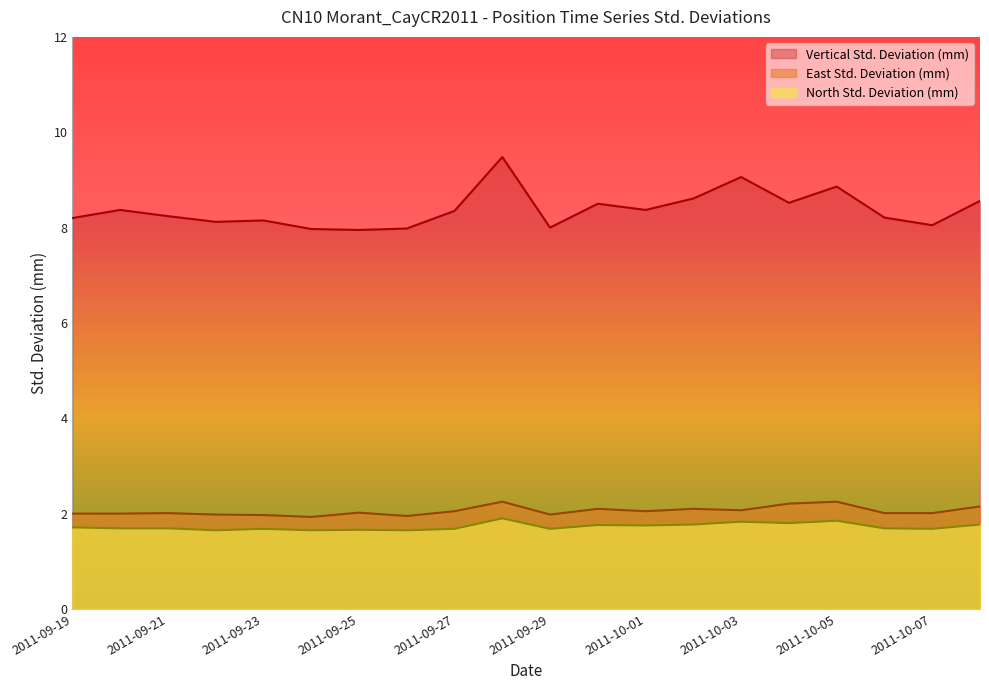

True or false: East Std. Deviation (mm) and North Std. Deviation (mm) cross at least once.

False